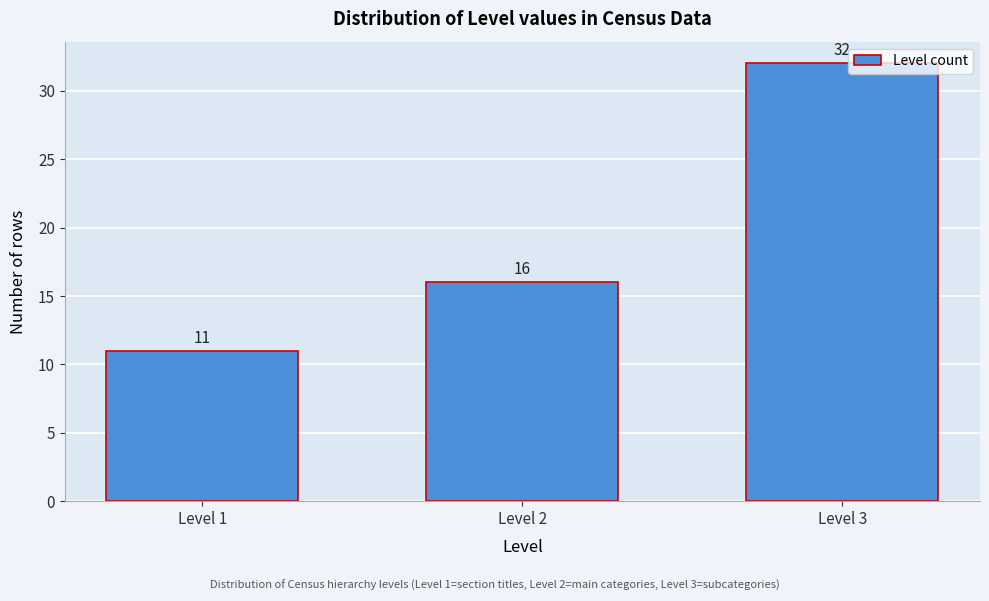

Reading left to right, list all the values displayed in this chart.

11	16	32